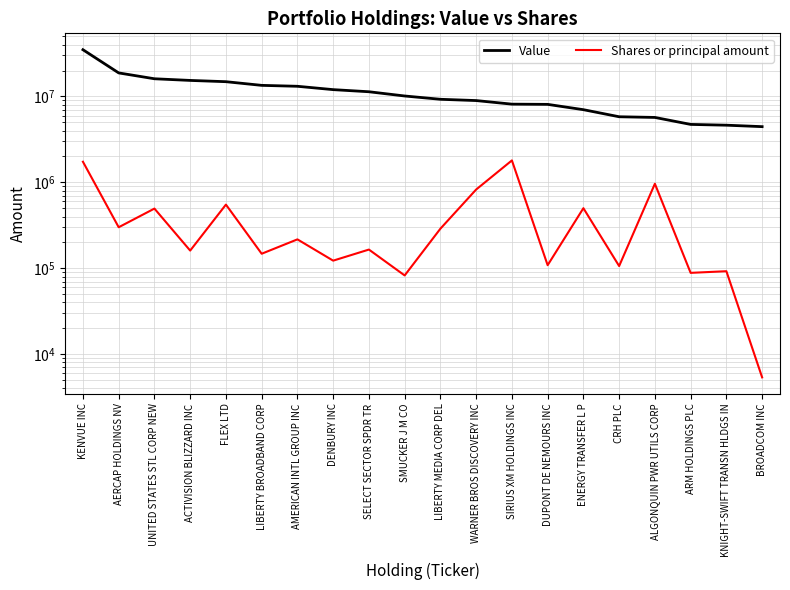

Reading left to right, list all the values displayed in this chart.

Value: 35017498	18801000	16071104	15371233	14857670	13466595	13135898	12008185	11346769	10127784	9269260	8958414	8136904	8089509	7015000	5802967	5699036	4726512	4628594	4451078
Shares or principal amount: 1736858	300000	494800	160433	550692	147466	216764	122520	164900	82400	288762	824900	1800200	108453	500000	106029	962675	88313	92295	5359